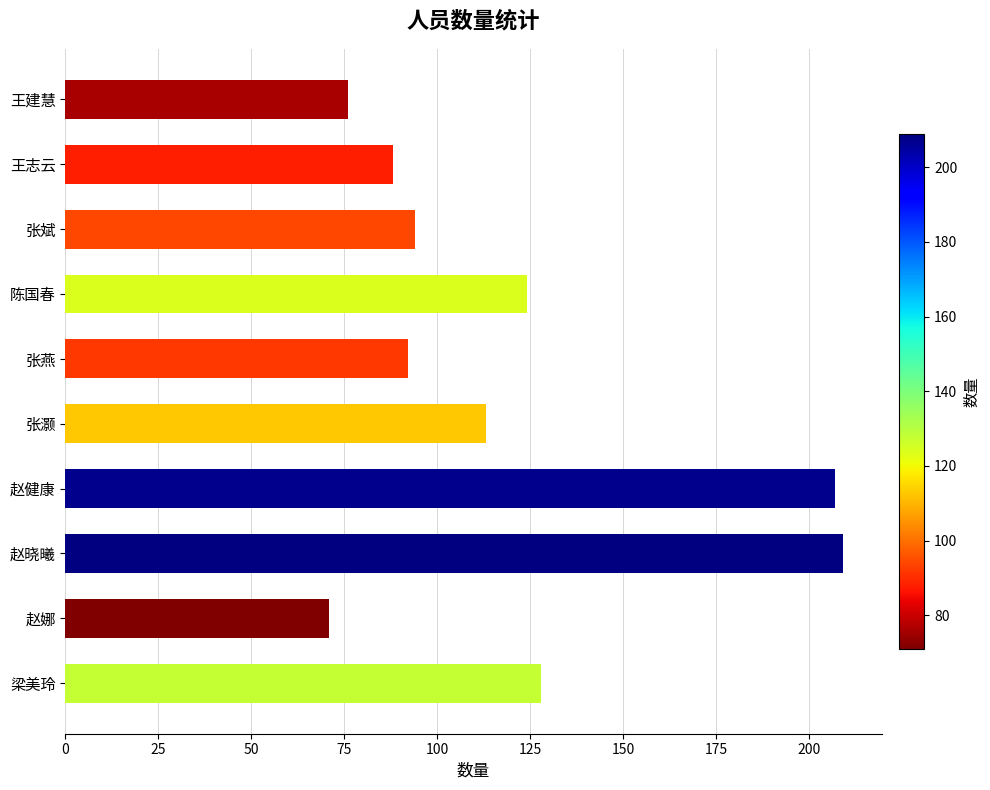

What is the average value?

120